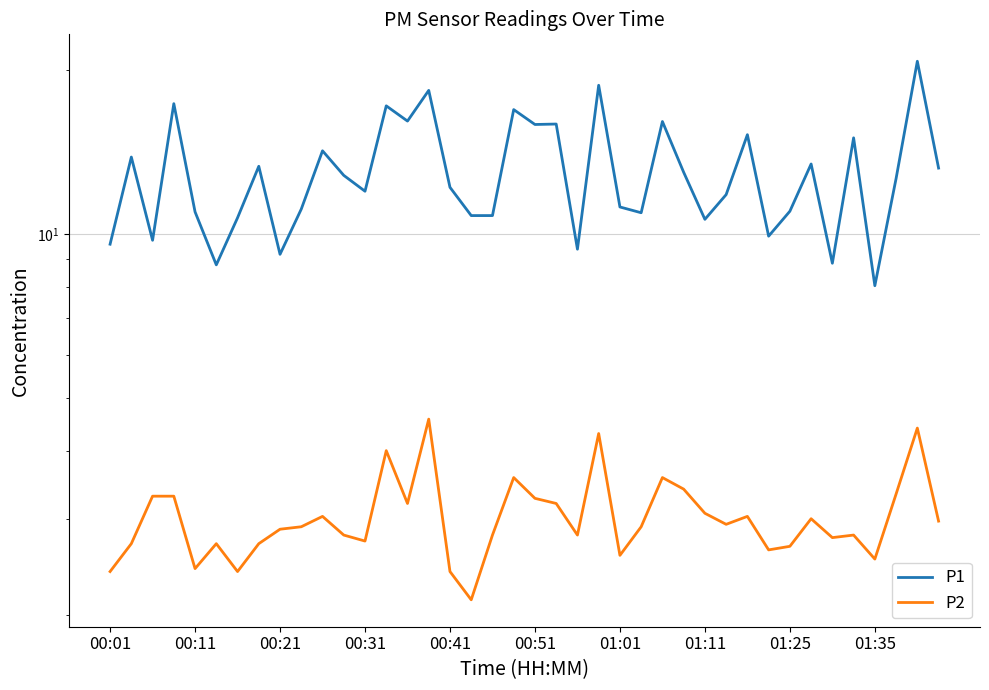

What is the spread (max minus min) of values at 10?

11.2